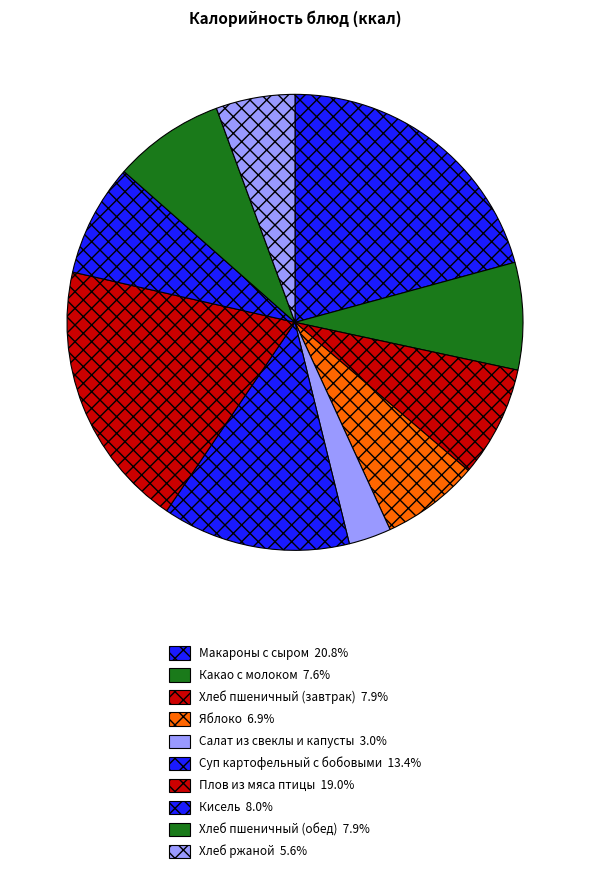

To the nearest percent, what is the difference between the largest and smallest slice percentages?

18%